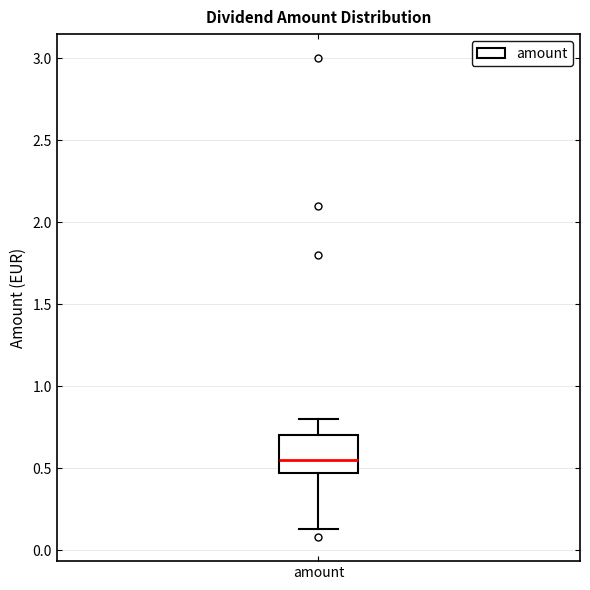

Transcribe this box plot: give where the median line is, the range the box spans, and where the two whiskers end, as read against the y-axis. The values are not printed on the chart, so give them approximately, as read against the axis.

median 0.55, box 0.45 to 0.70, whiskers 0.15 to 0.80